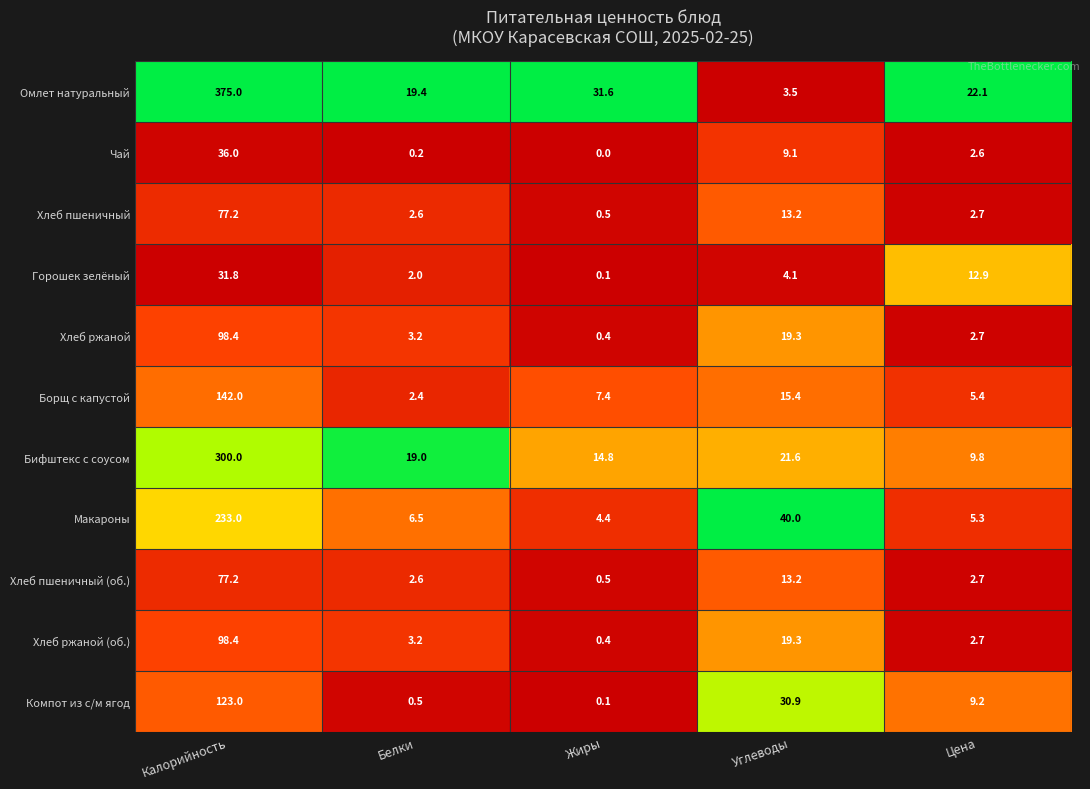

True or false: Хлеб пшеничный has a value of 13.2 at Углеводы.

True